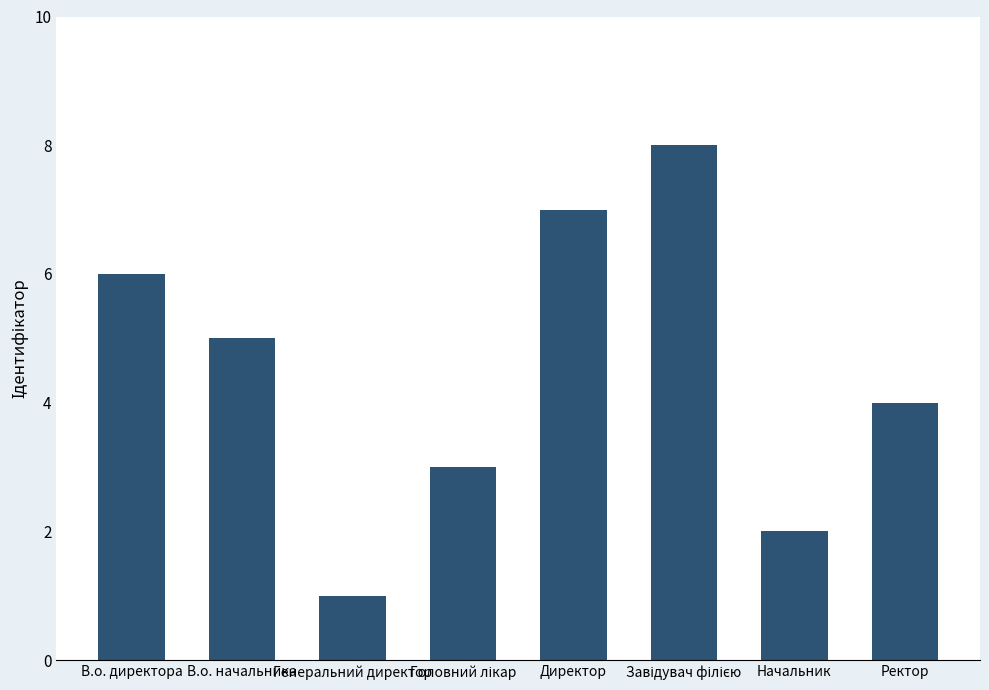

The chart shows a value of 2 at Генеральний директор. True or false?

False